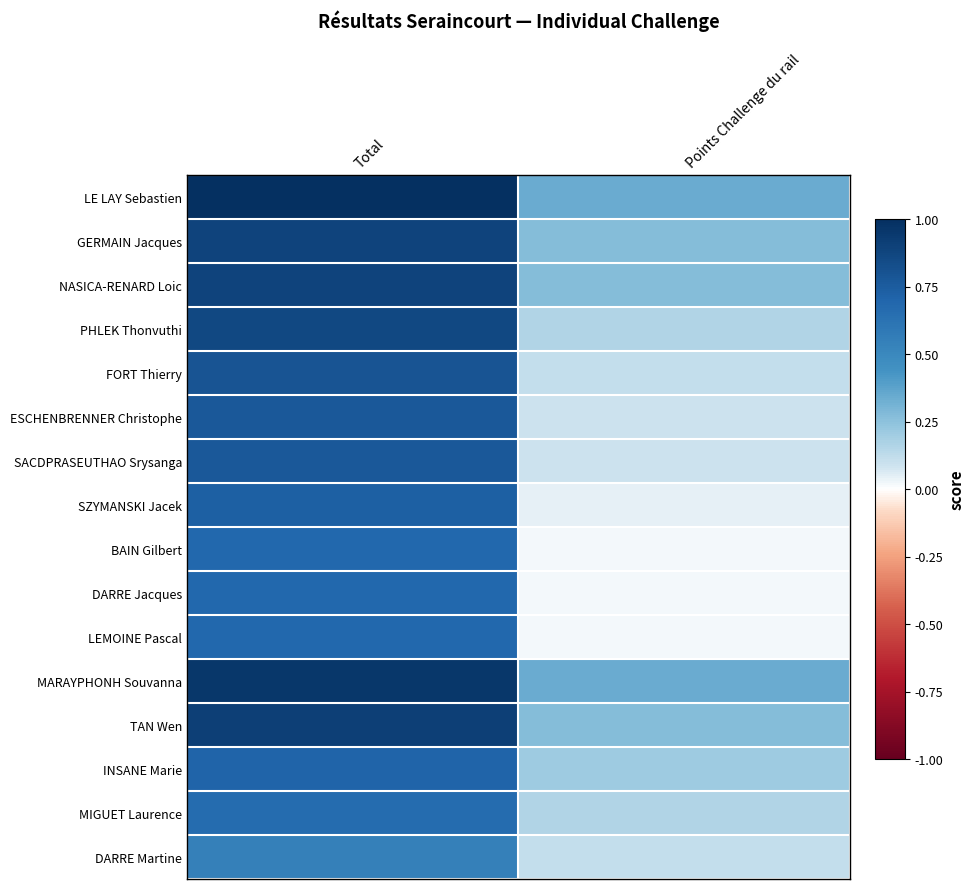

At how many categories does at least one series exceed 0?

2